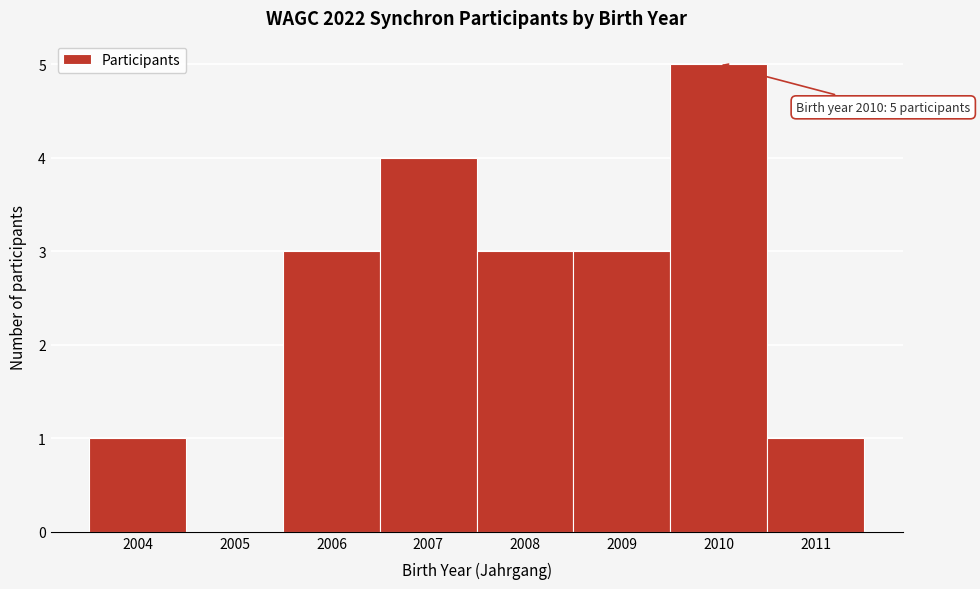

Over which range of the x-axis is the bar tallest?

2009.5 to 2010.5